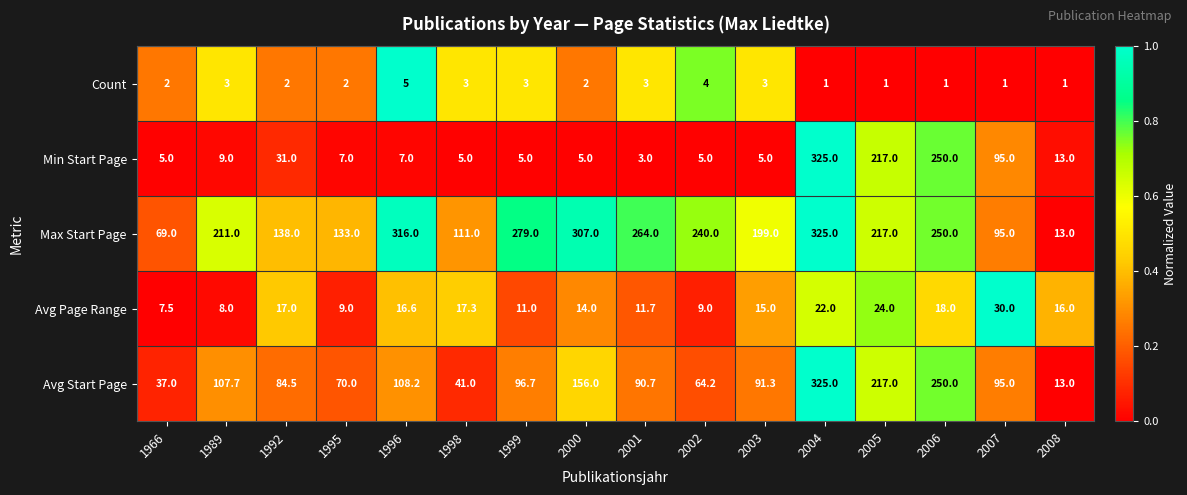

What is the difference between the Avg Page Range values at 1995 and 1966?

1.5